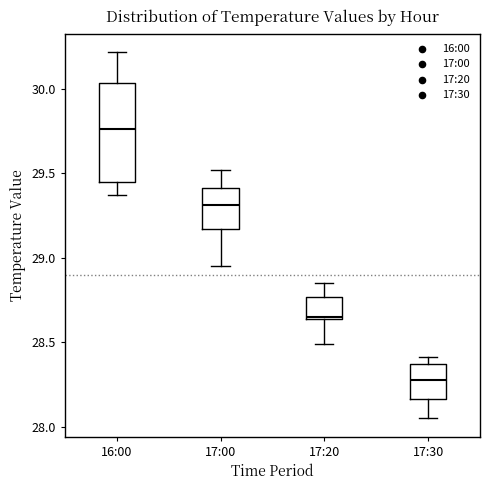

Which box has the lowest median line?

17:30